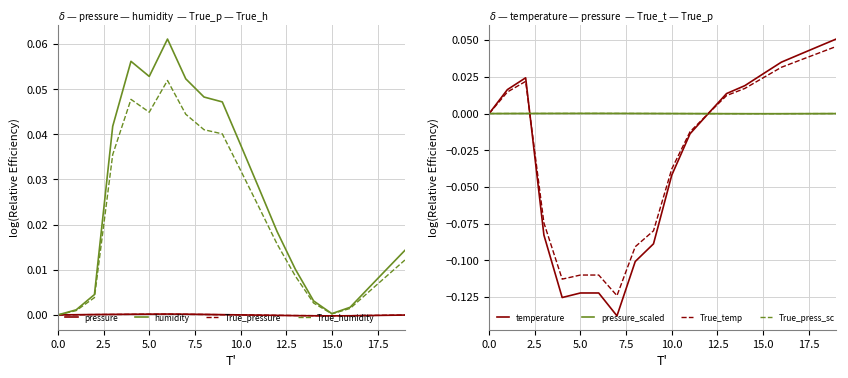

The value of temperature at 01:01 is 0.0. True or false?

True